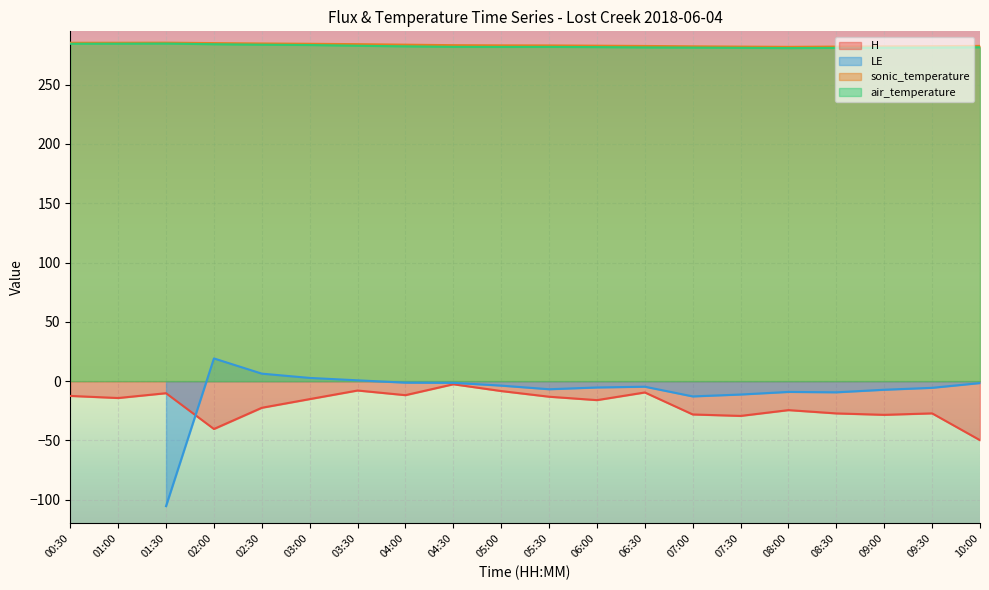

Is it true that air_temperature equals 281.6 at 10:00?

True